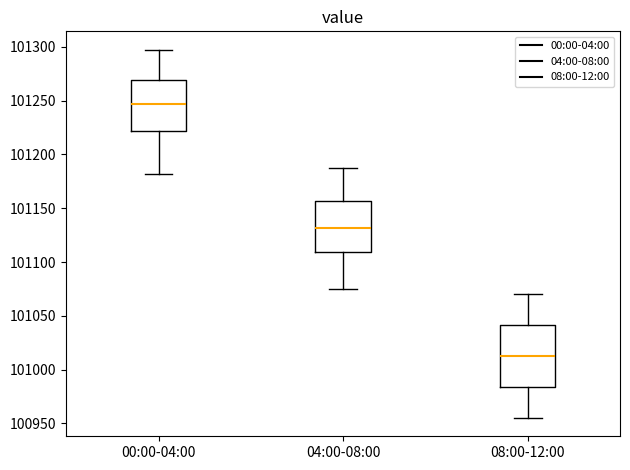

Where does the median line of the box for 08:00-12:00 sit on the y-axis? The values are not printed on the chart, so give them approximately, as read against the axis.

101015